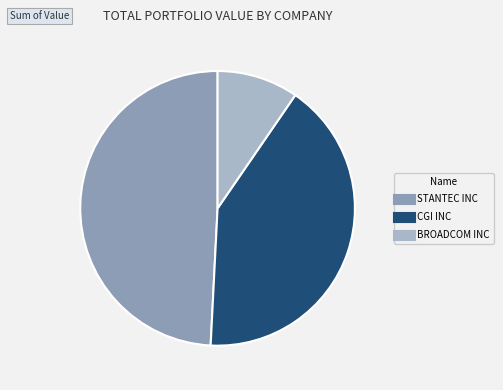

Does BROADCOM INC represent more than half of the total?

No